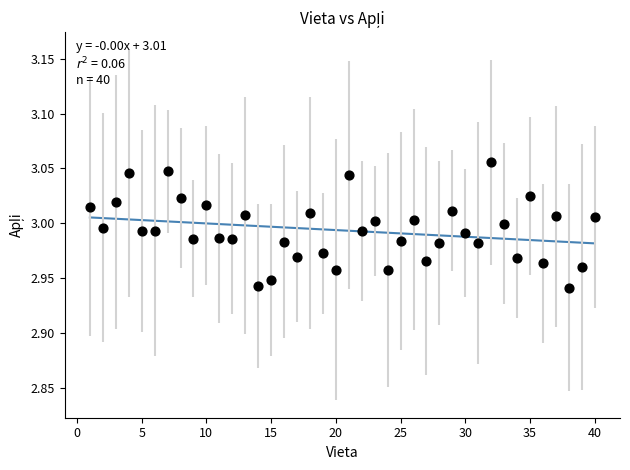

What is the range of X values (max minus min)?

39.0